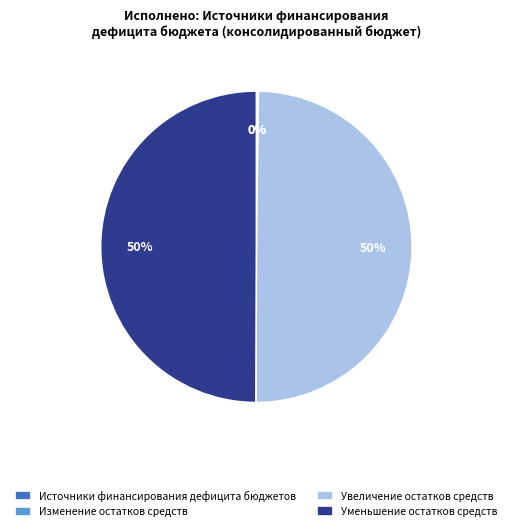

To the nearest percent, what is the average slice percentage?

25%